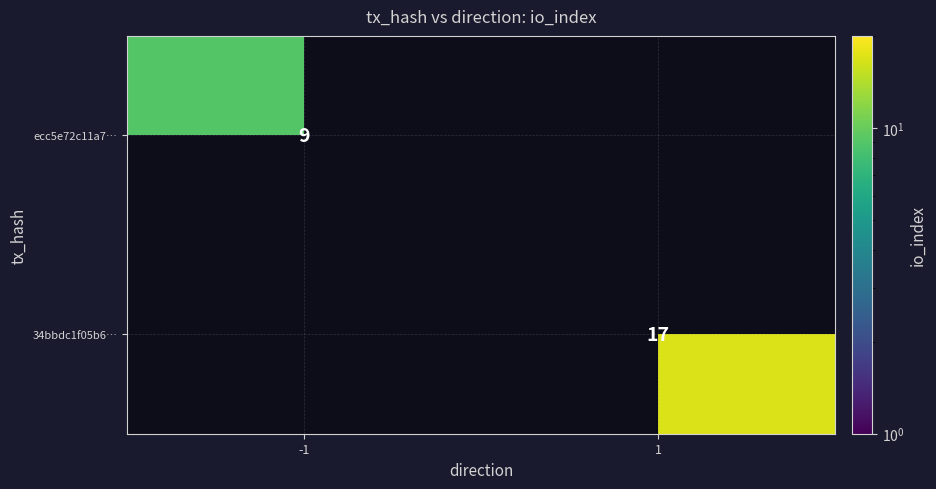

True or false: ecc5e72c11a7… has a value of 9 at -1.

True